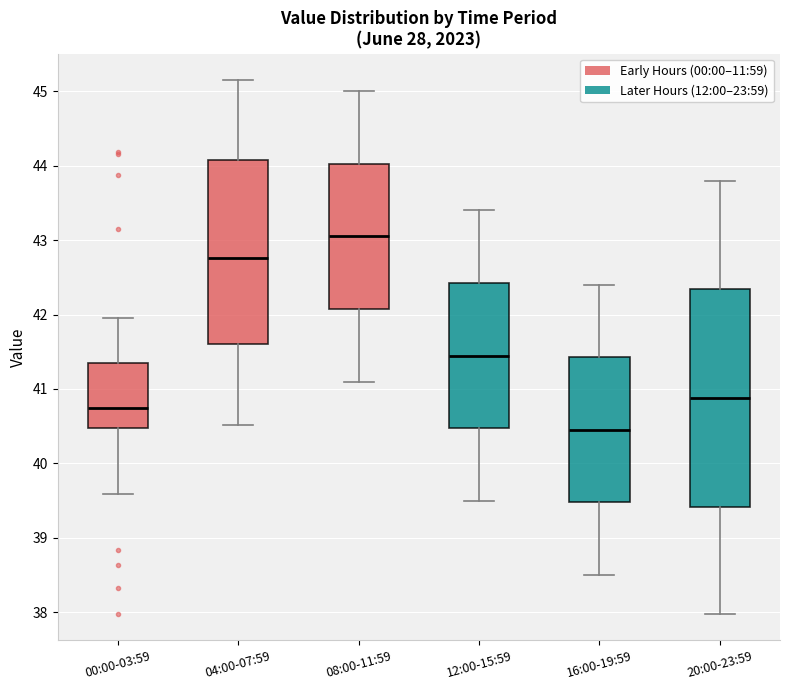

Comparing the boxes themselves (not the whiskers), which one is the tallest?

20:00-23:59